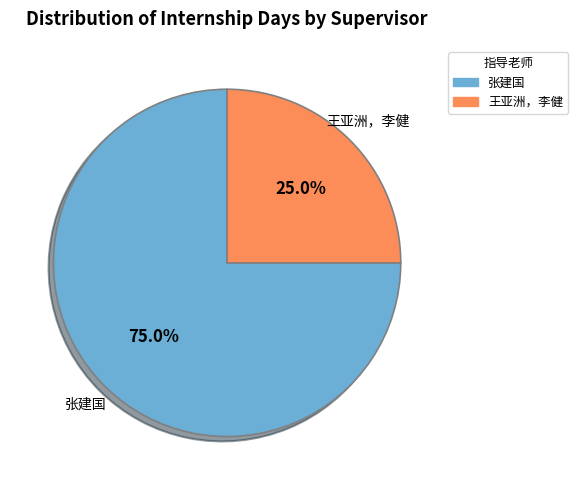

Rank the categories by value from highest to lowest.

张建国, 王亚洲，李健